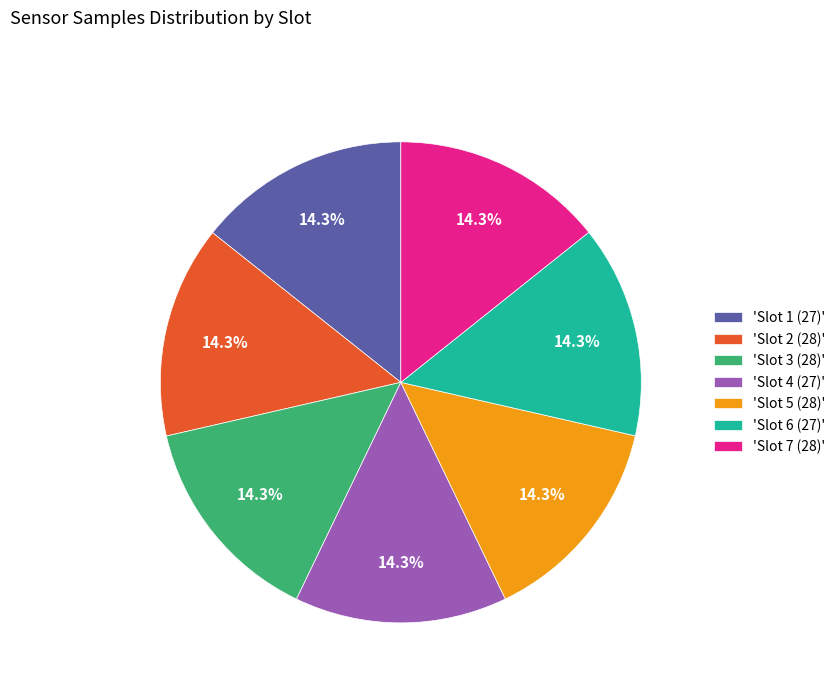

Approximately how many times larger is the value at 'Slot 2 (28)' compared to 'Slot 7 (28)'?

1.0